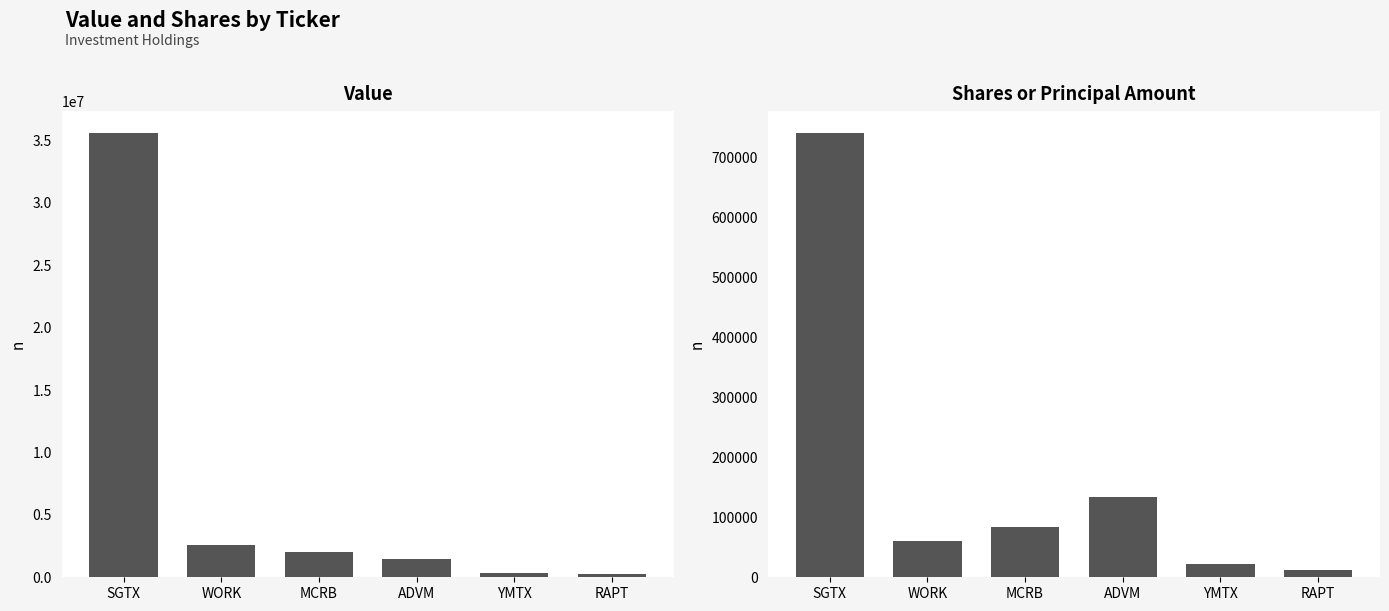

The value of Value at YMTX is 197032. True or false?

False